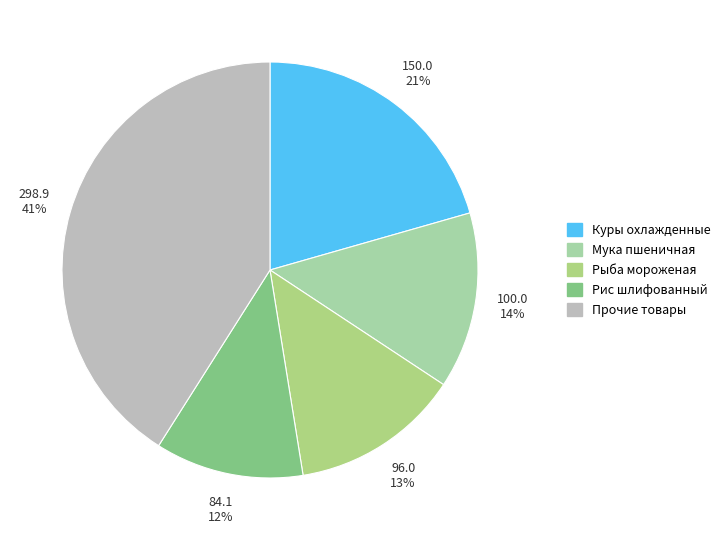

How many segments does this pie chart have?

5